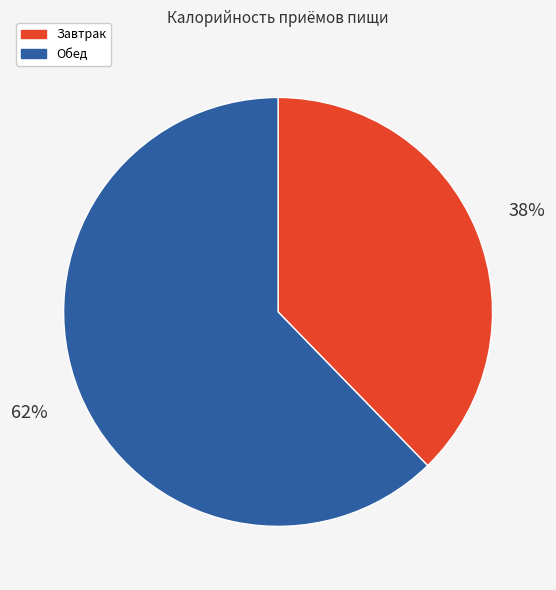

Rank the categories by value from lowest to highest.

Завтрак, Обед